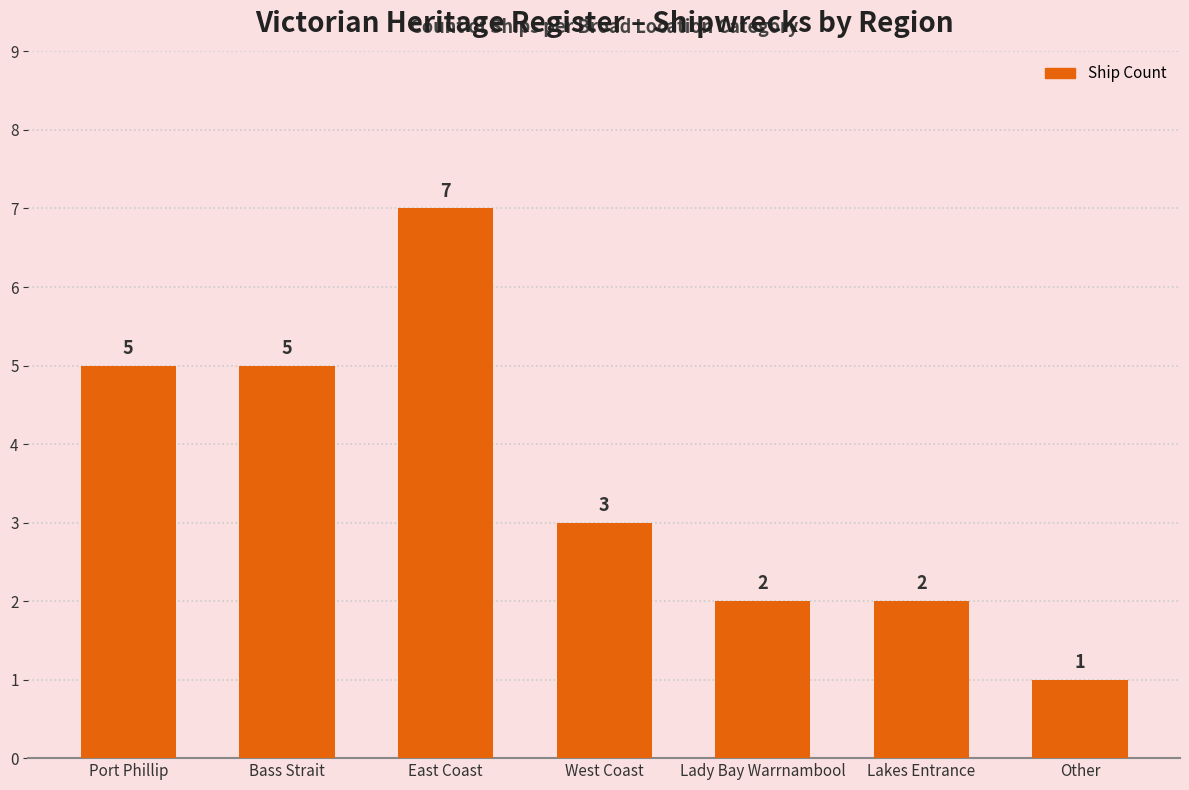

What is the average value?

4